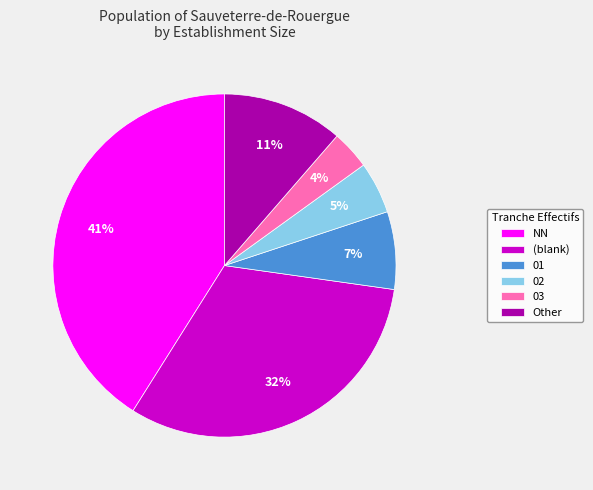

To the nearest percent, what percentage of the pie is 01?

7%